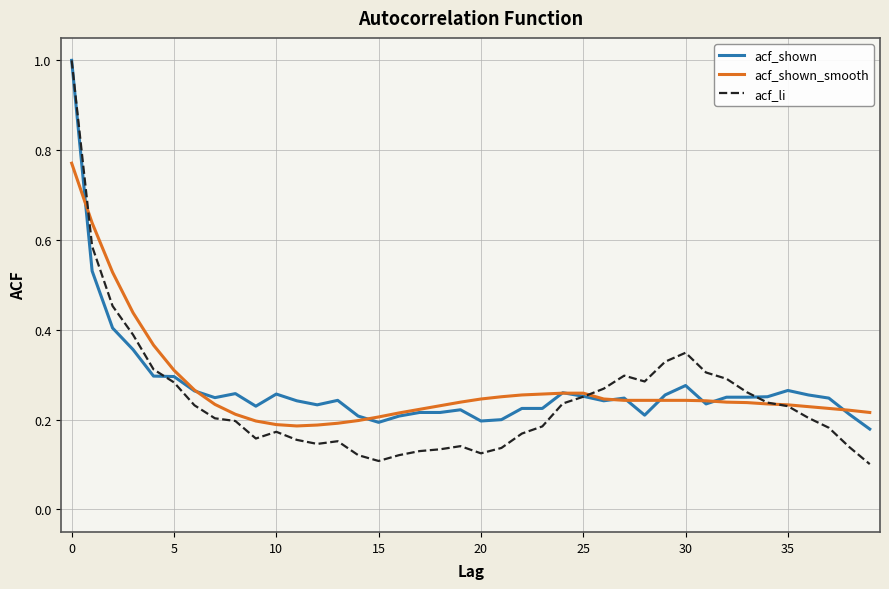

Which series has the largest range (max minus min)?

acf_li